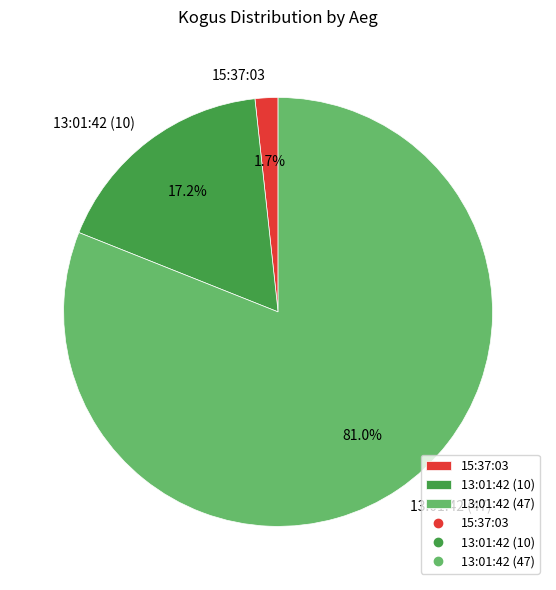

What percentage is the 13:01:42 (47) slice, to the nearest percent?

81%